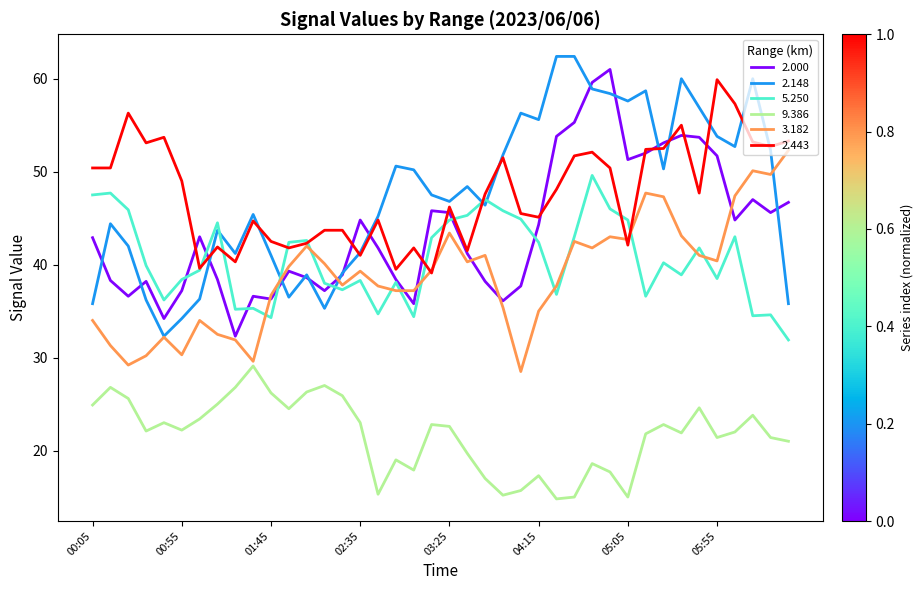

True or false: 9.386 and 2.443 intersect in this chart.

False